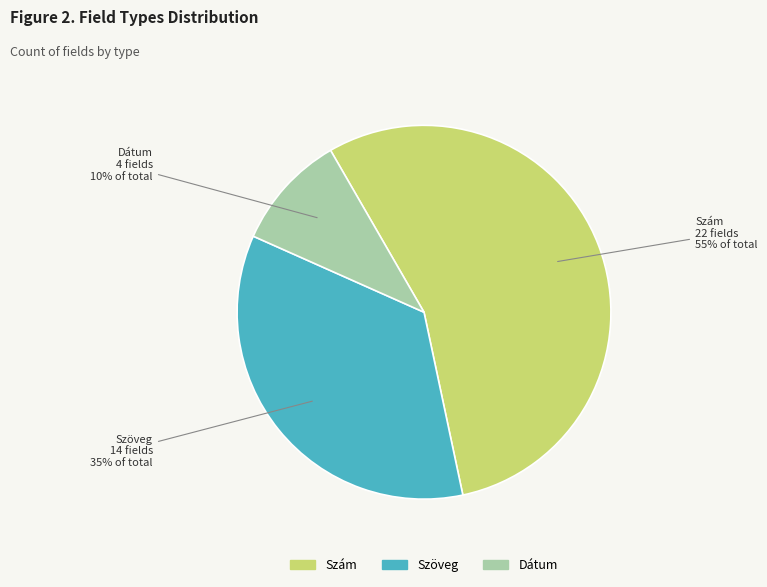

Count the number of slices in the pie.

3